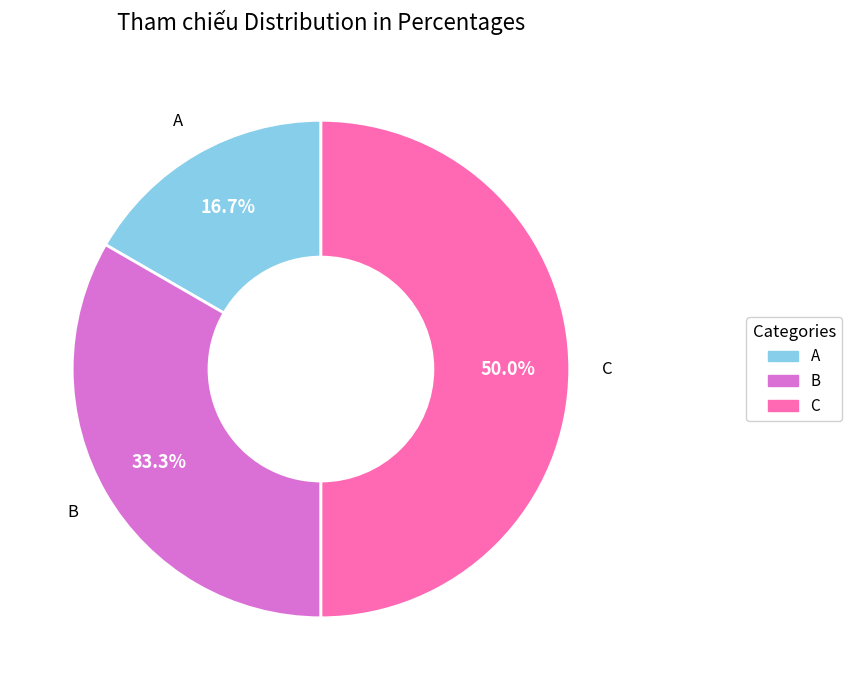

Approximately how many times larger is the value at C compared to B?

1.5